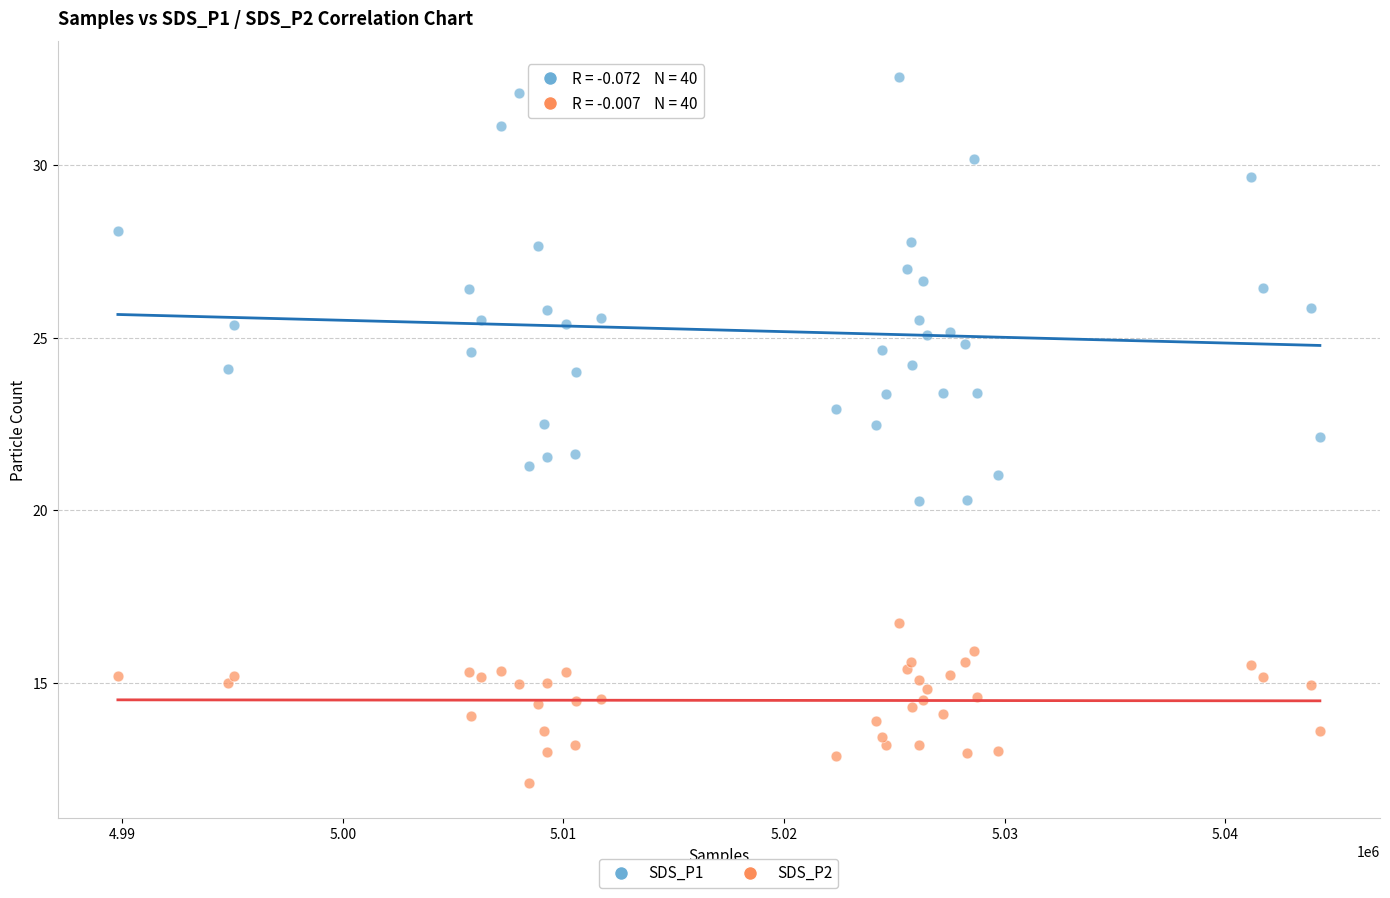

What is the X range (max minus min) for the scatter plot?

54484.0